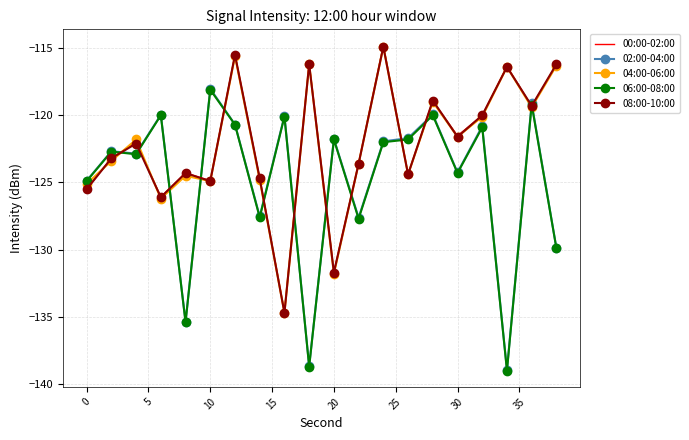

Which series has the largest range (max minus min)?

02:00-04:00